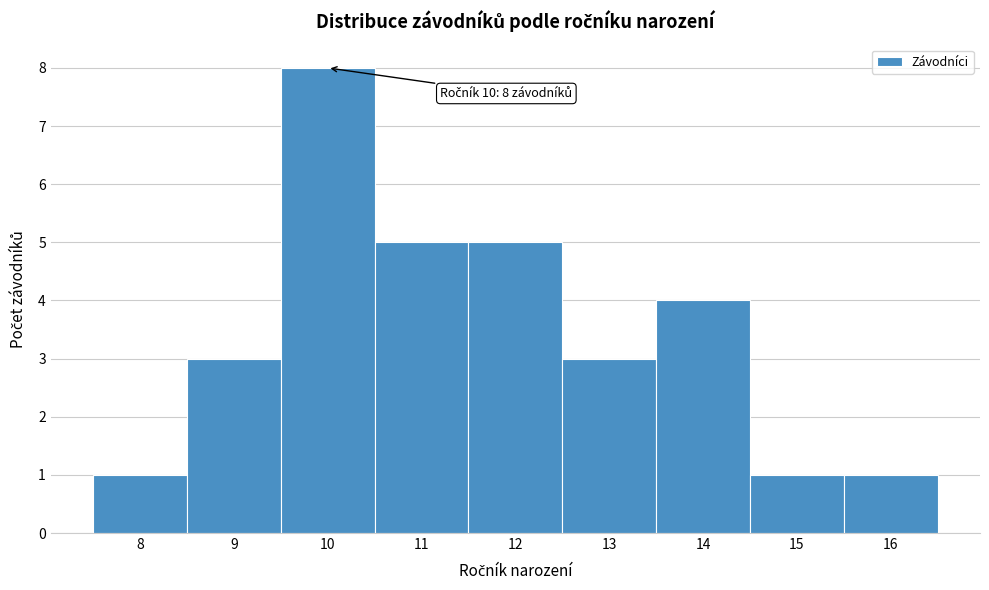

Which range on the x-axis has the tallest bar?

9.5 to 10.5